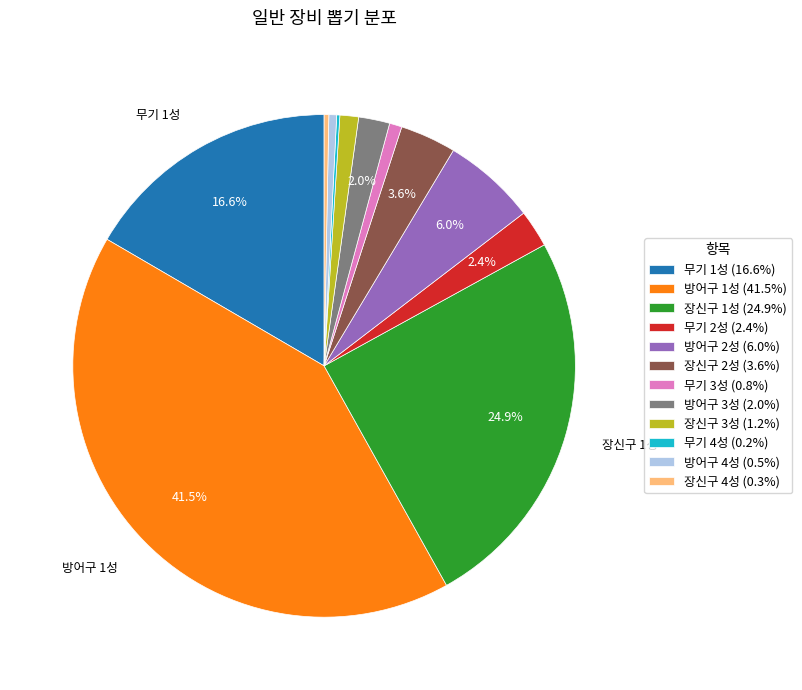

Between 방어구 4성 and 장신구 3성, which is larger?

장신구 3성